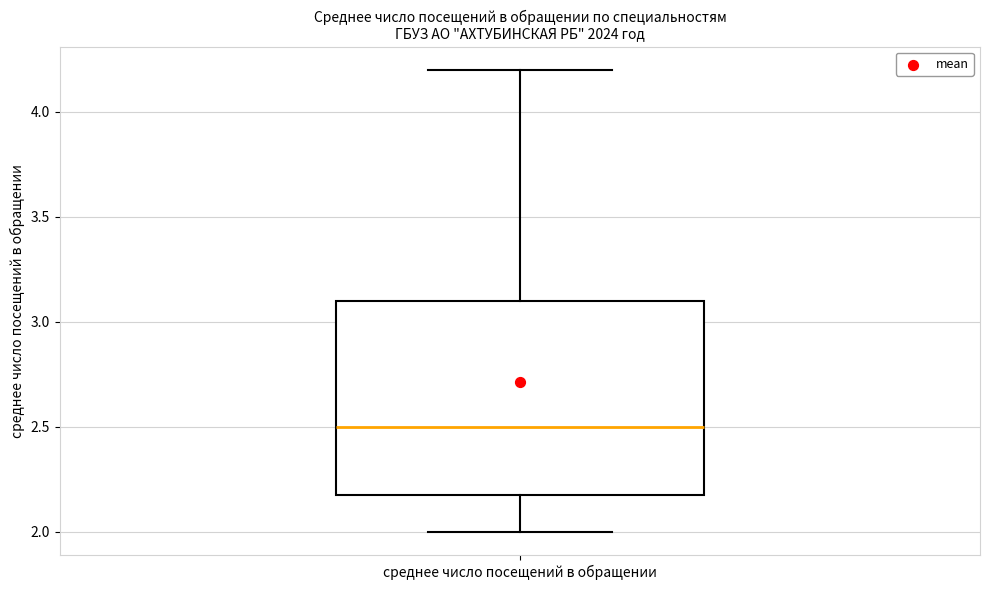

Where does the lower whisker of the box for среднее число посещений в обращении end on the y-axis? The values are not printed on the chart, so give them approximately, as read against the axis.

2.0